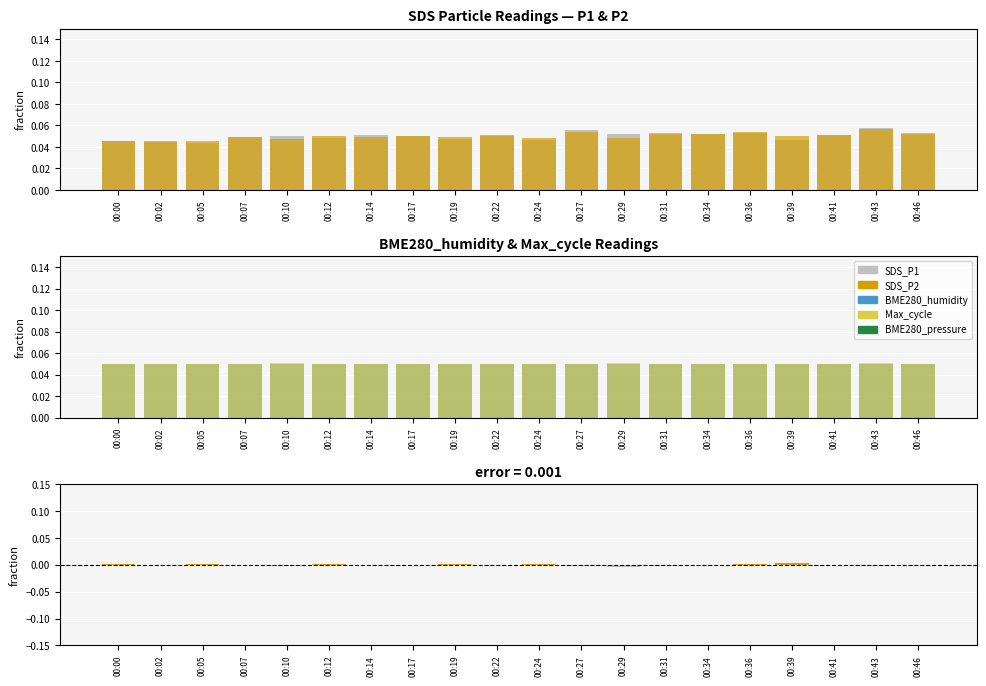

What is the value of the Max_cycle bar at the 8th from the left?

0.1